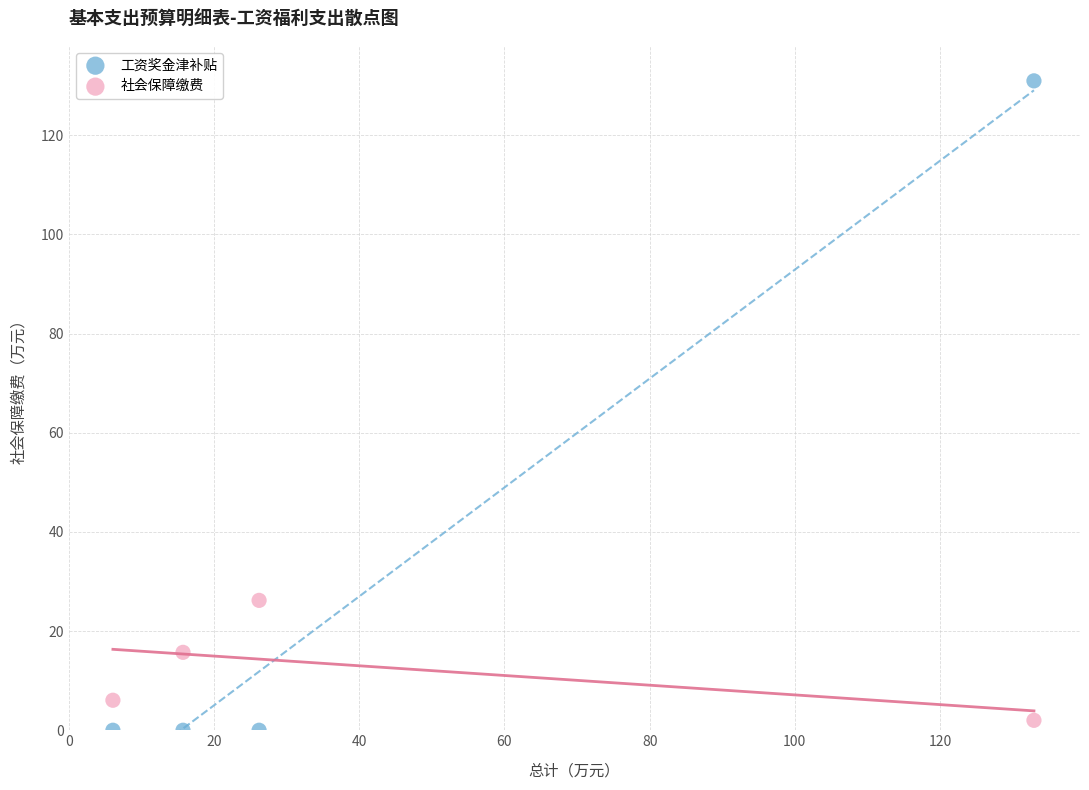

What is the X range (max minus min) for the scatter plot?

126.9